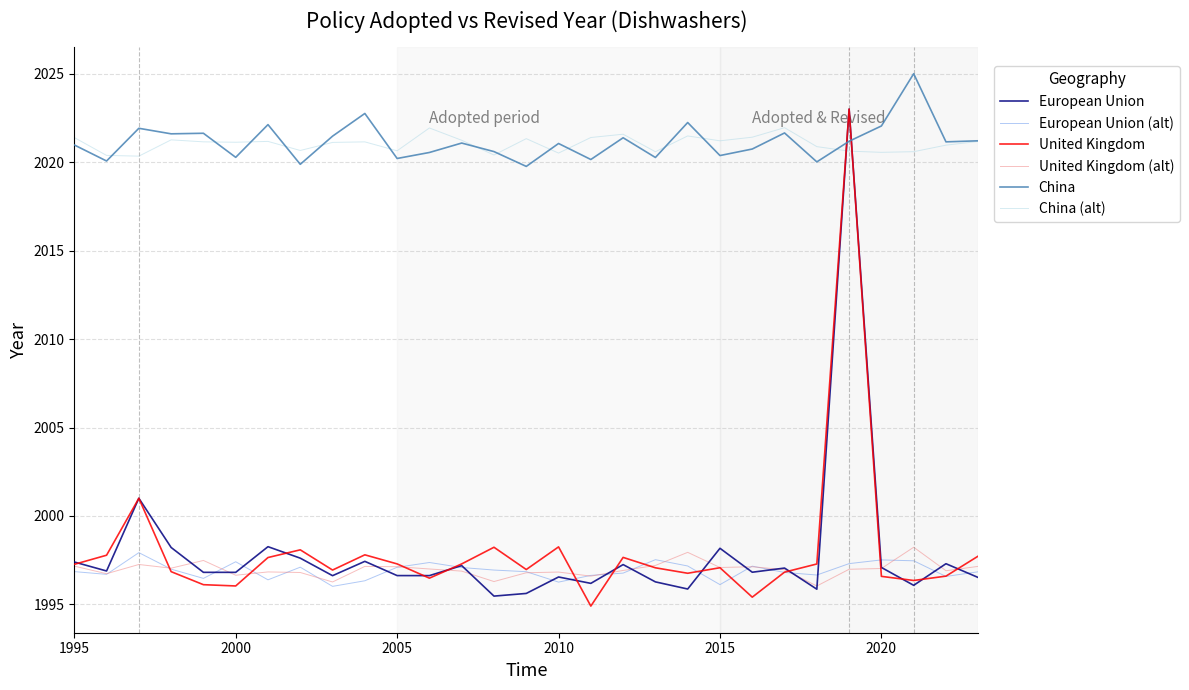

In United Kingdom (alt), how many points are higher than both neighbors (excluding endpoints)?

8